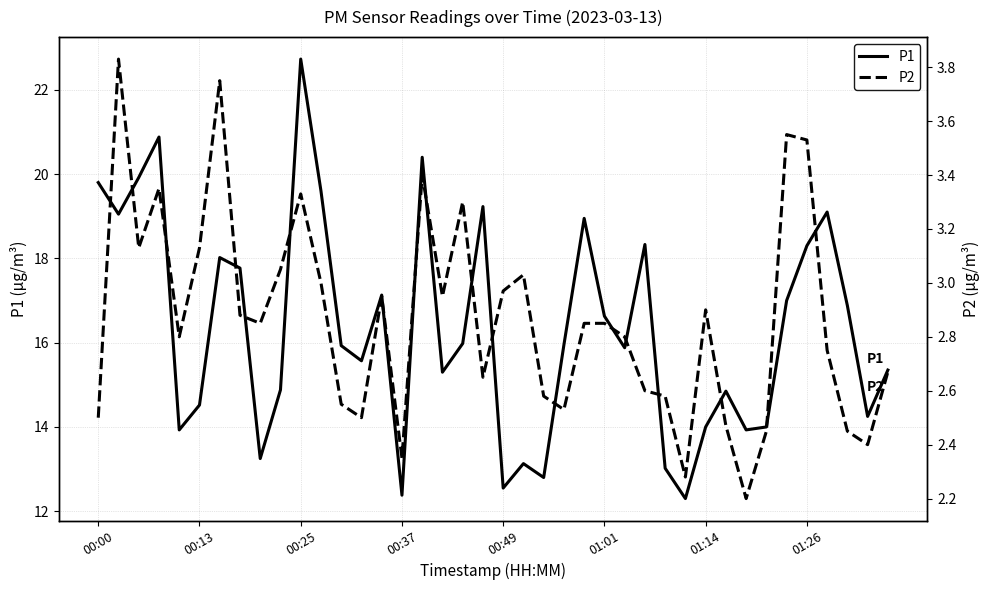

Which series has the largest total across all categories?

P1